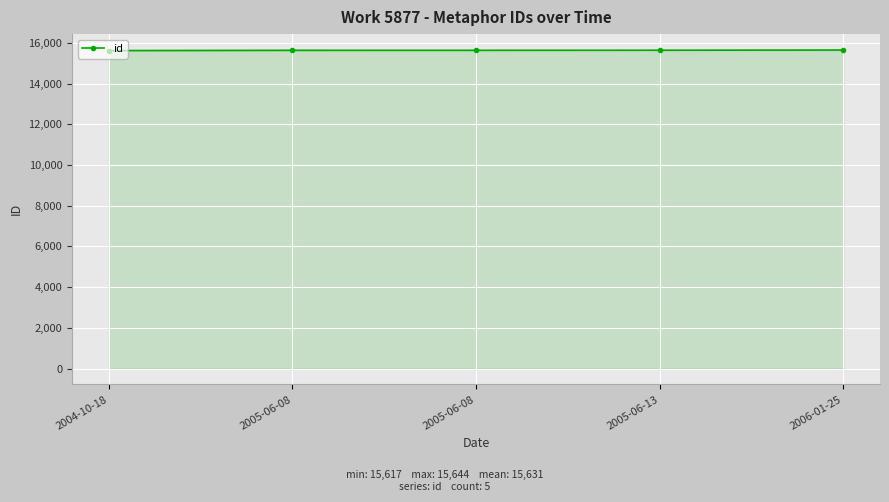

How many lines are shown in the chart?

1